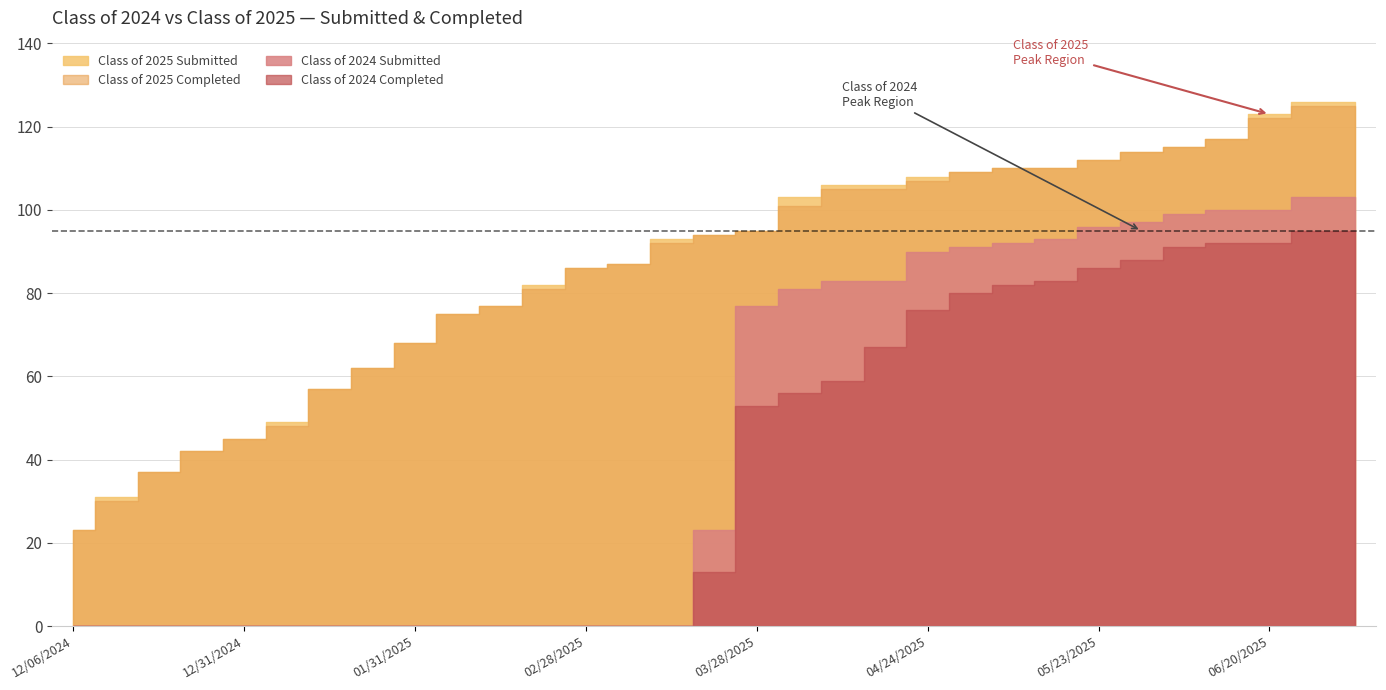

Is it true that Class of 2025 Submitted equals 106 at 04/18/2025?

True